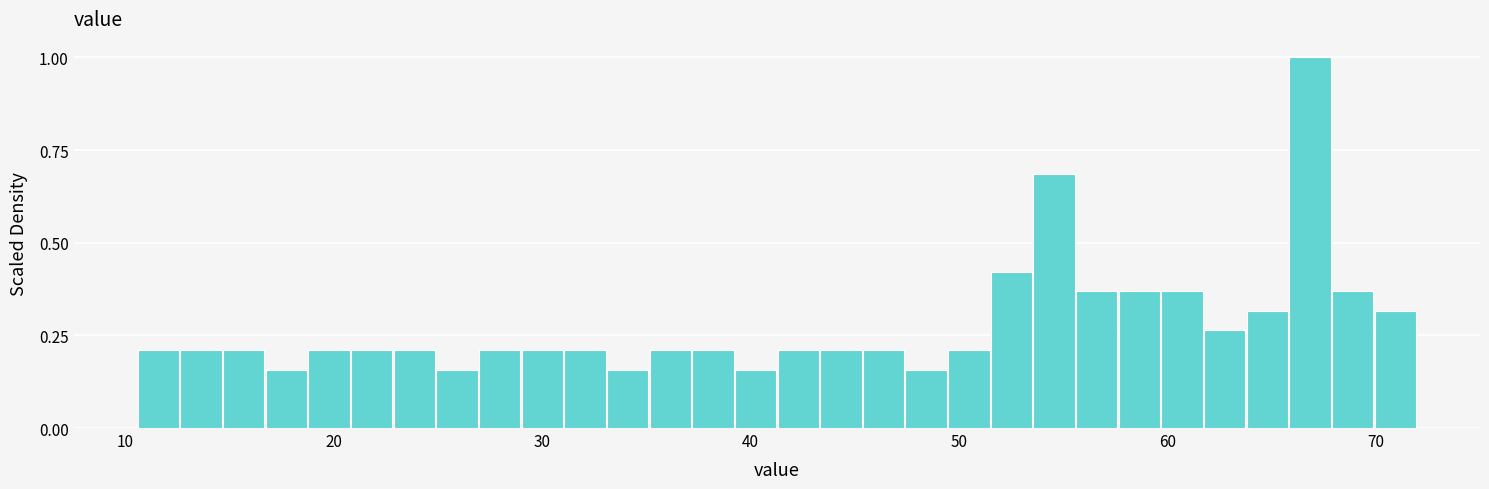

Around what value on the x-axis is the tallest bar? Give the approximate position of its centre, as read against the axis.

67